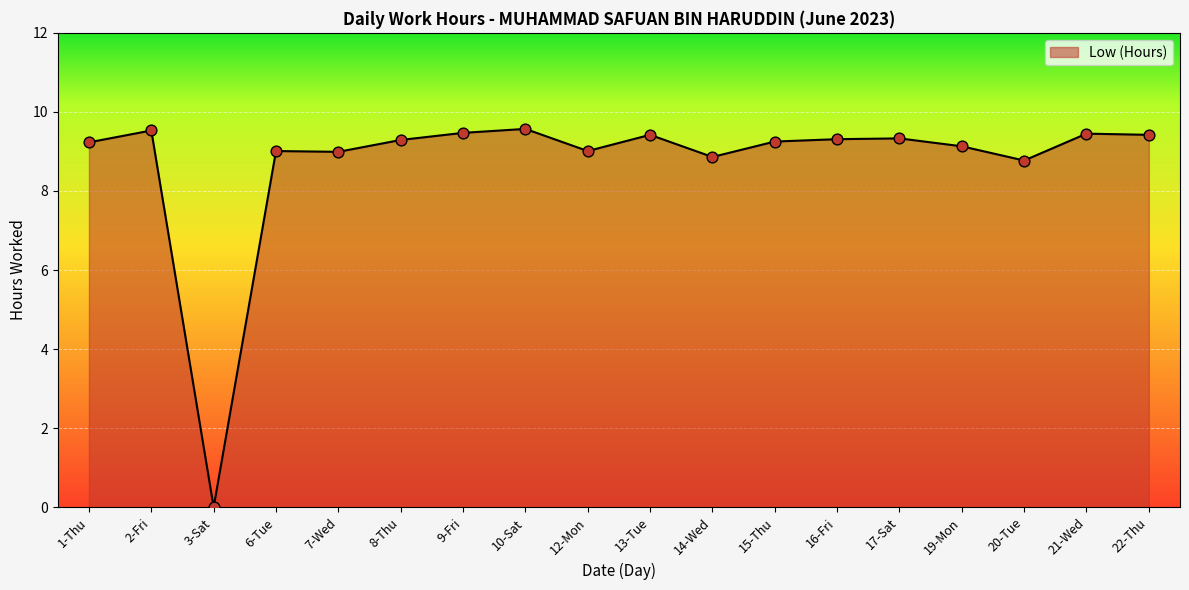

What is the ratio of the value at 21-Wed to the value at 15-Thu?

1.0